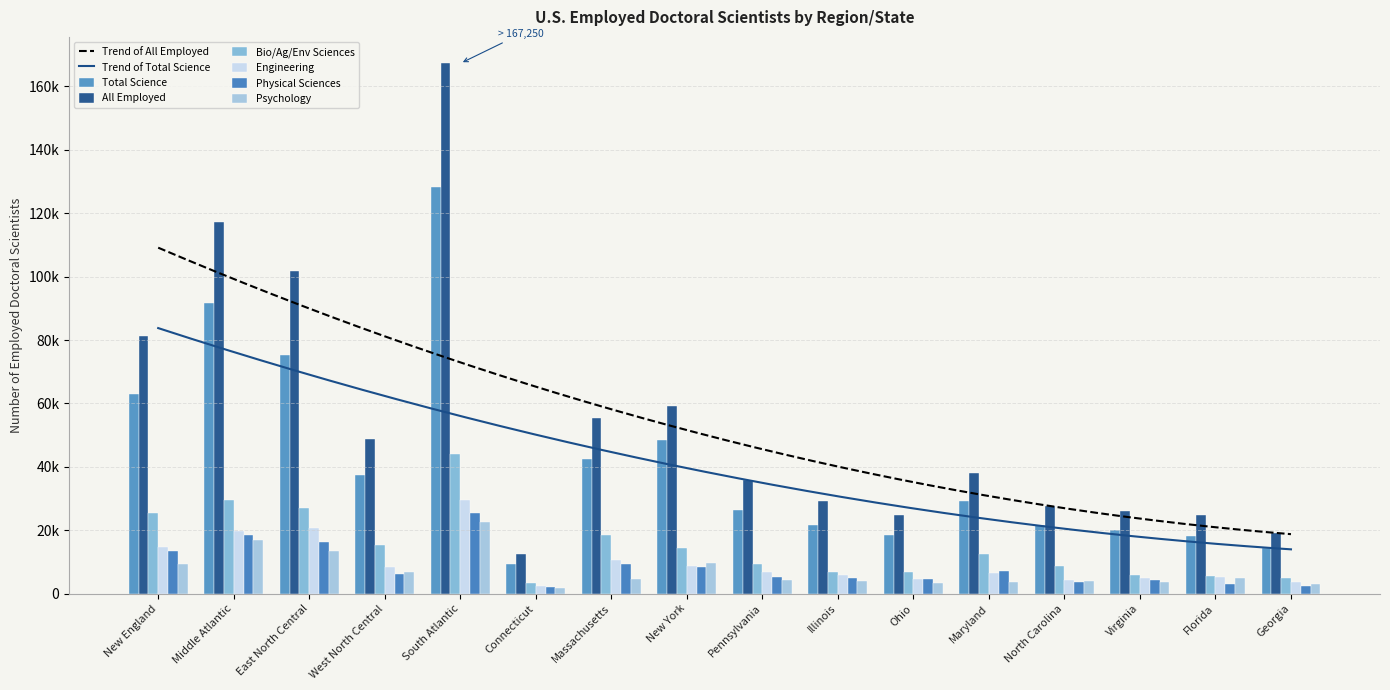

What is the value of the Total Science bar at the 5th from the left?

128250